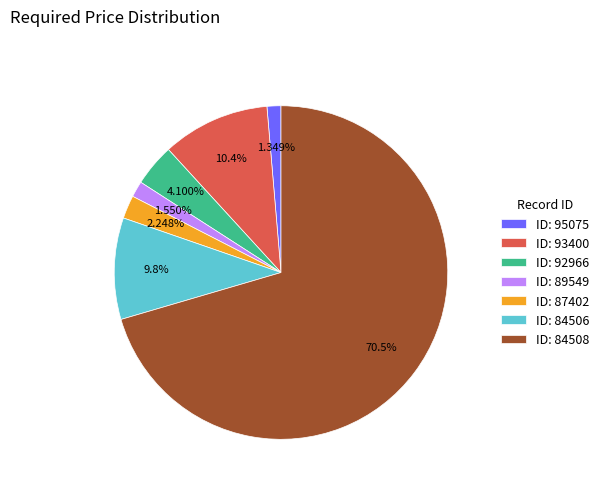

Do ID: 87402 and ID: 84506 together represent more than half of the pie?

No